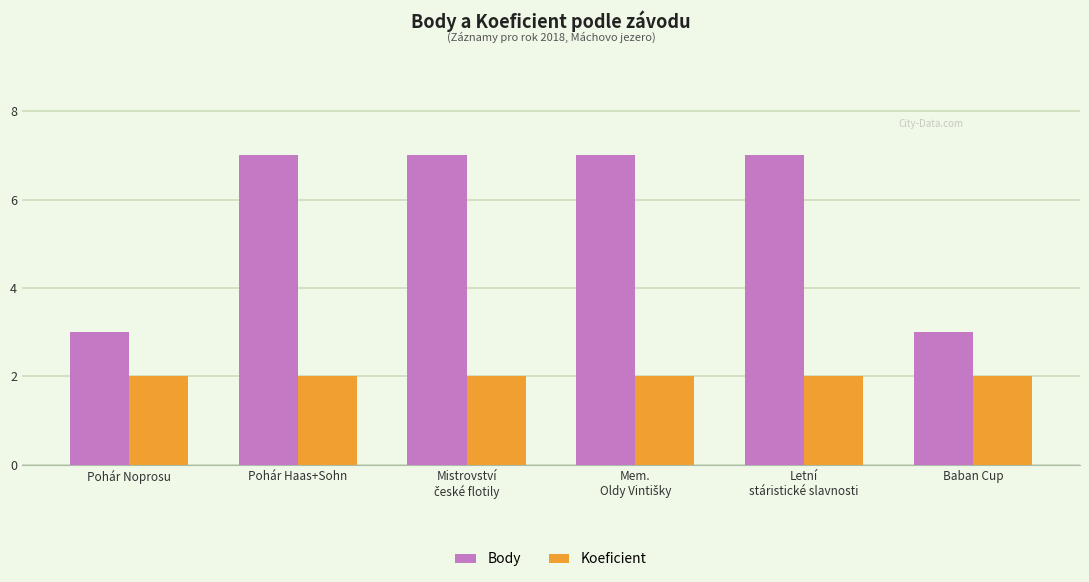

True or false: Body has a value of 3 at Baban Cup.

True